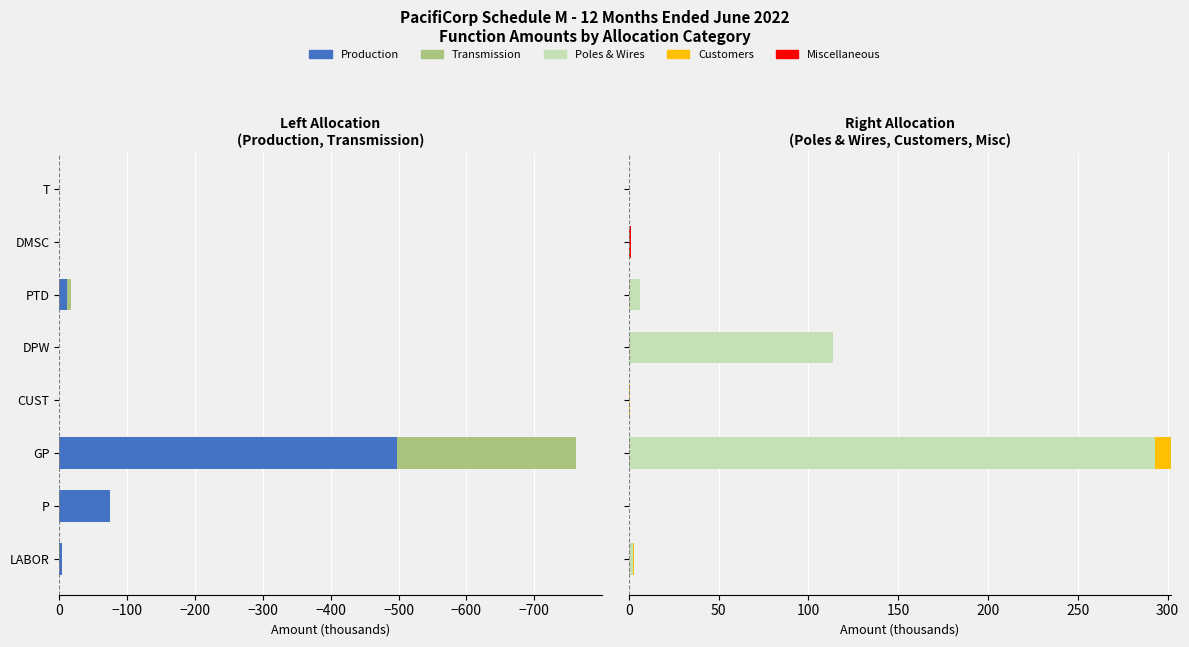

What is the greatest value displayed?

292.9